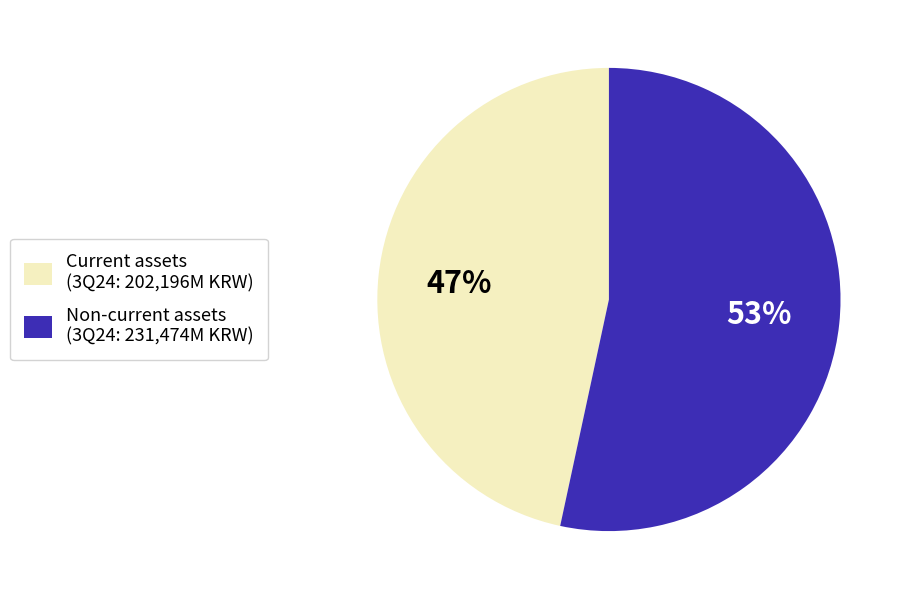

Do Non-current assets and Current assets together represent more than half of the pie?

Yes